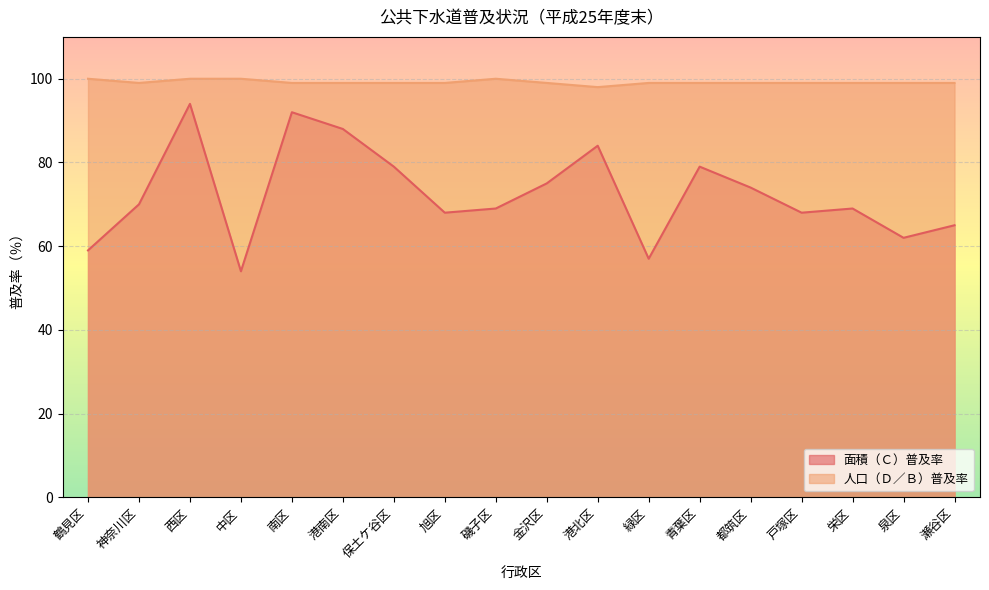

List the labels in order of 人口（Ｄ／Ｂ）普及率 value, smallest first.

港北区, 神奈川区, 南区, 港南区, 保土ケ谷区, 旭区, 金沢区, 緑区, 青葉区, 都筑区, 戸塚区, 栄区, 泉区, 瀬谷区, 鶴見区, 西区, 中区, 磯子区